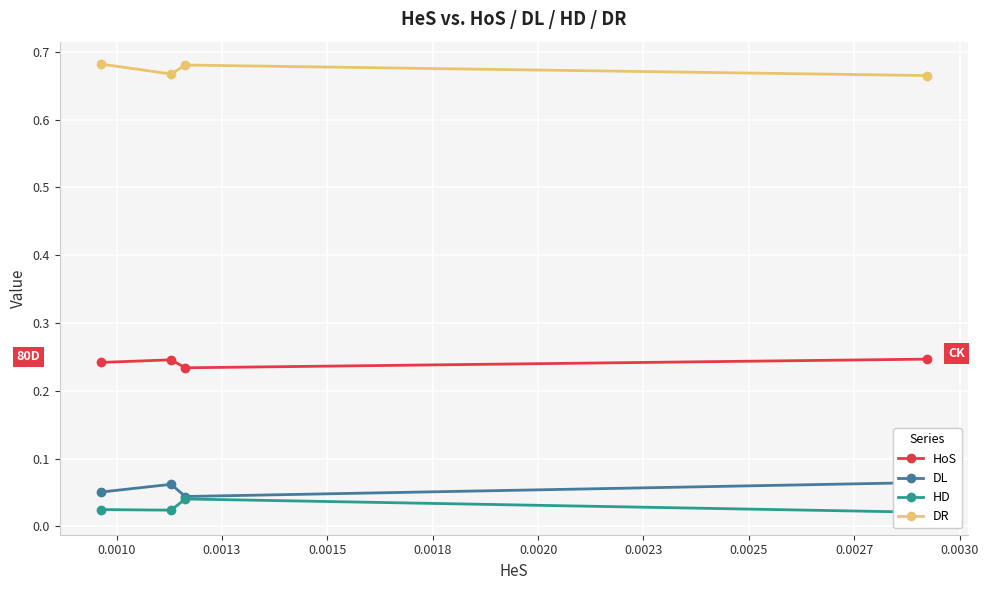

True or false: DL and HD intersect in this chart.

False